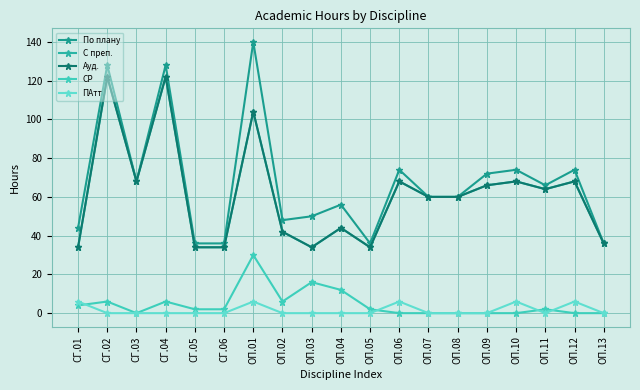

Does the chart have visible grid lines?

Yes